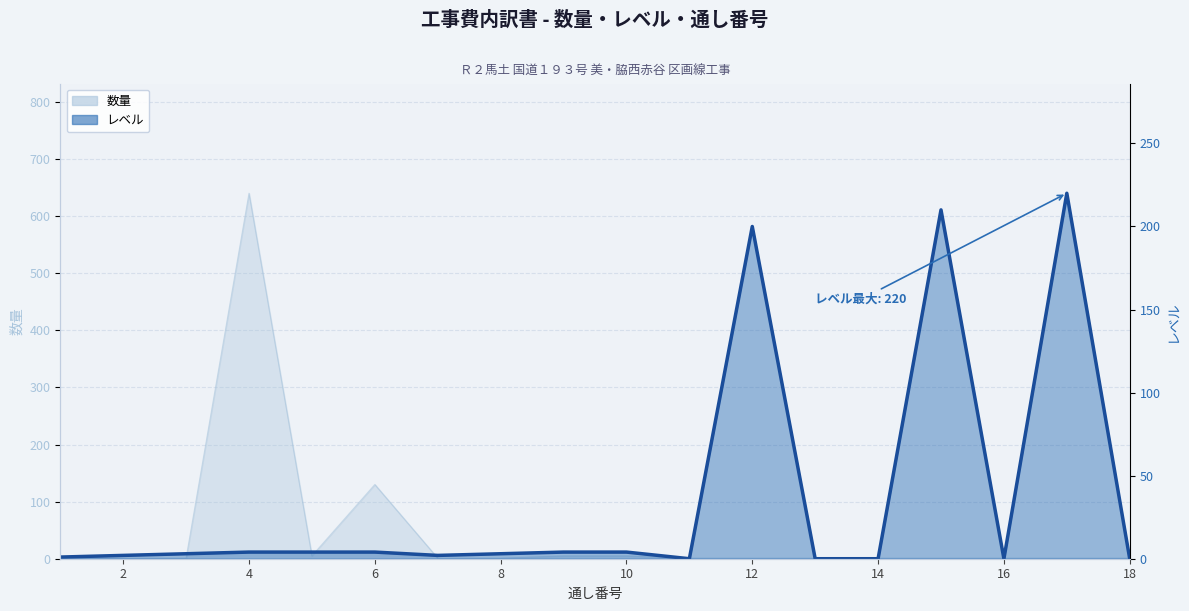

The chart shows a value of 4 at 4. True or false?

True